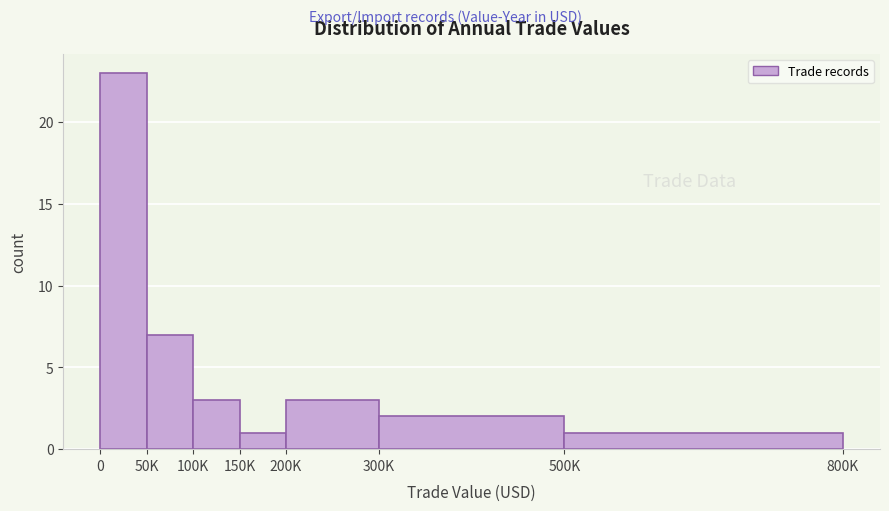

Reading left to right, what are all the values shown in this chart?

0=23	50K=7	100K=3	150K=1	200K=3	300K=2	500K=1